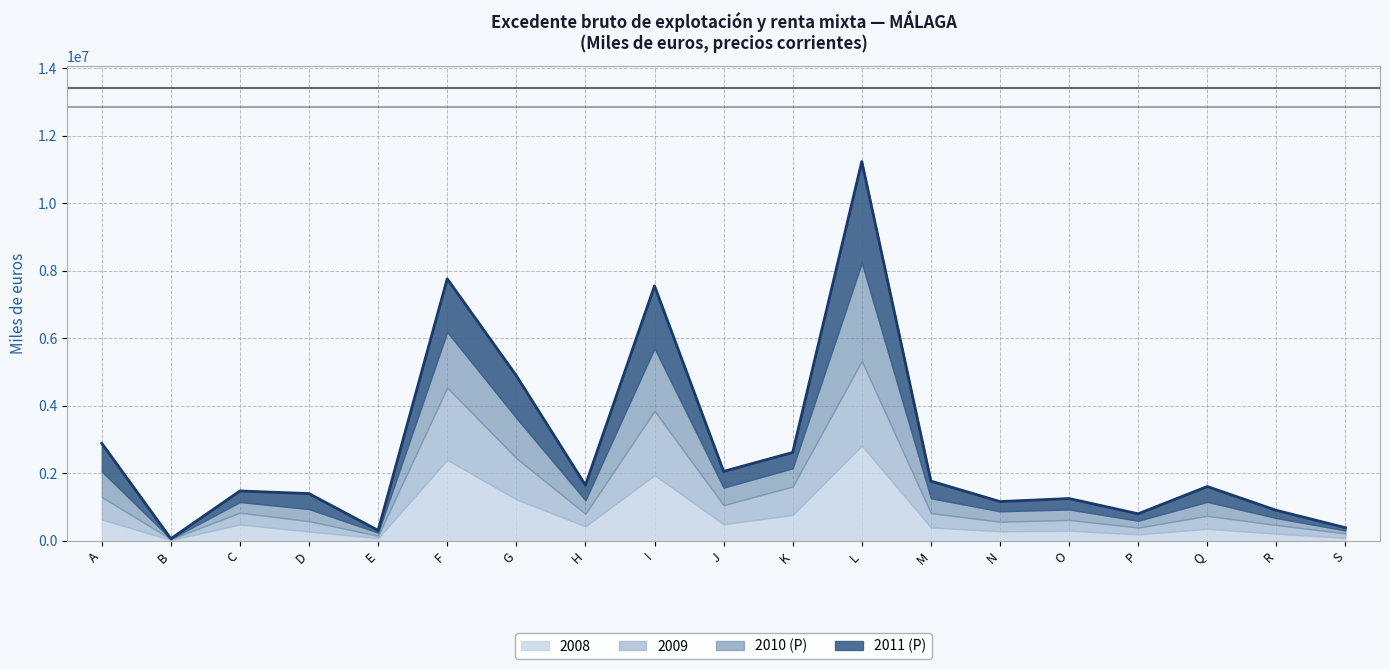

The value at G is 2033031. True or false?

False